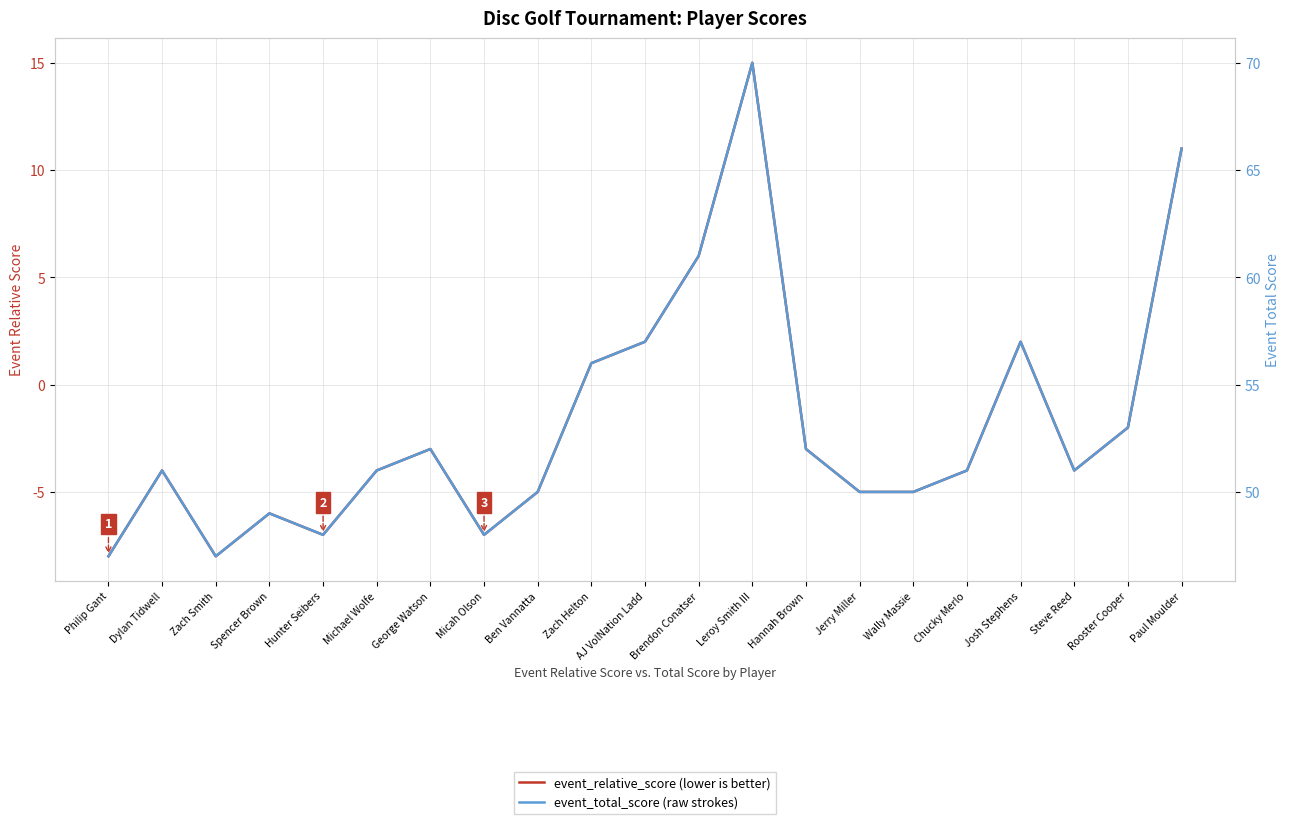

At which category does event_relative_score reach its first local peak?

Dylan Tidwell